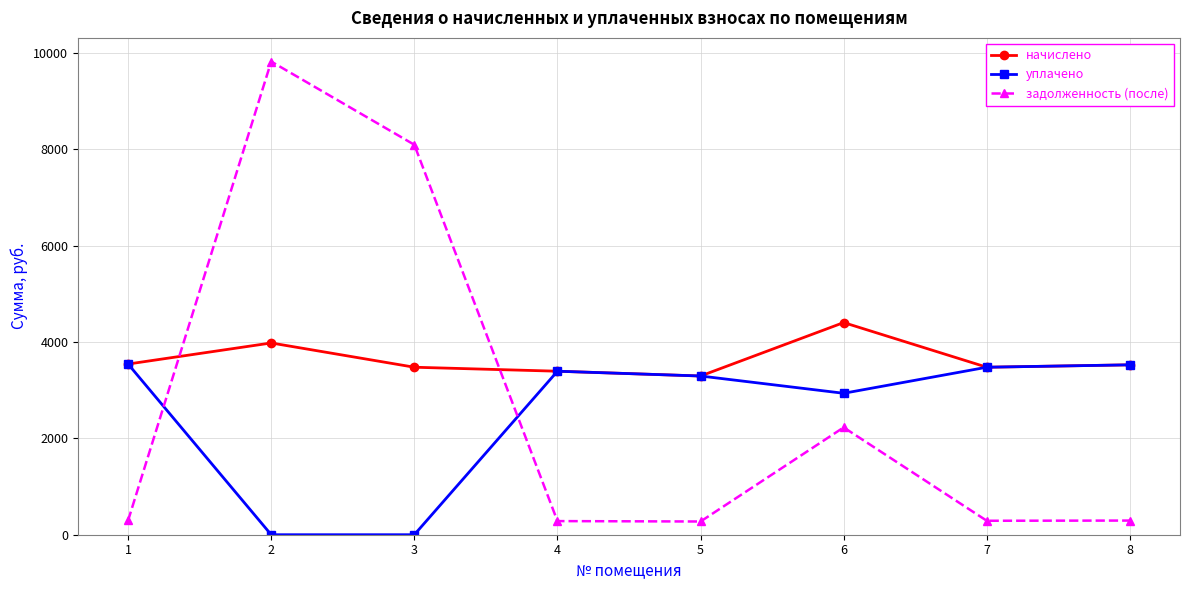

What is the sum of all задолженность (после) values?

21585.5